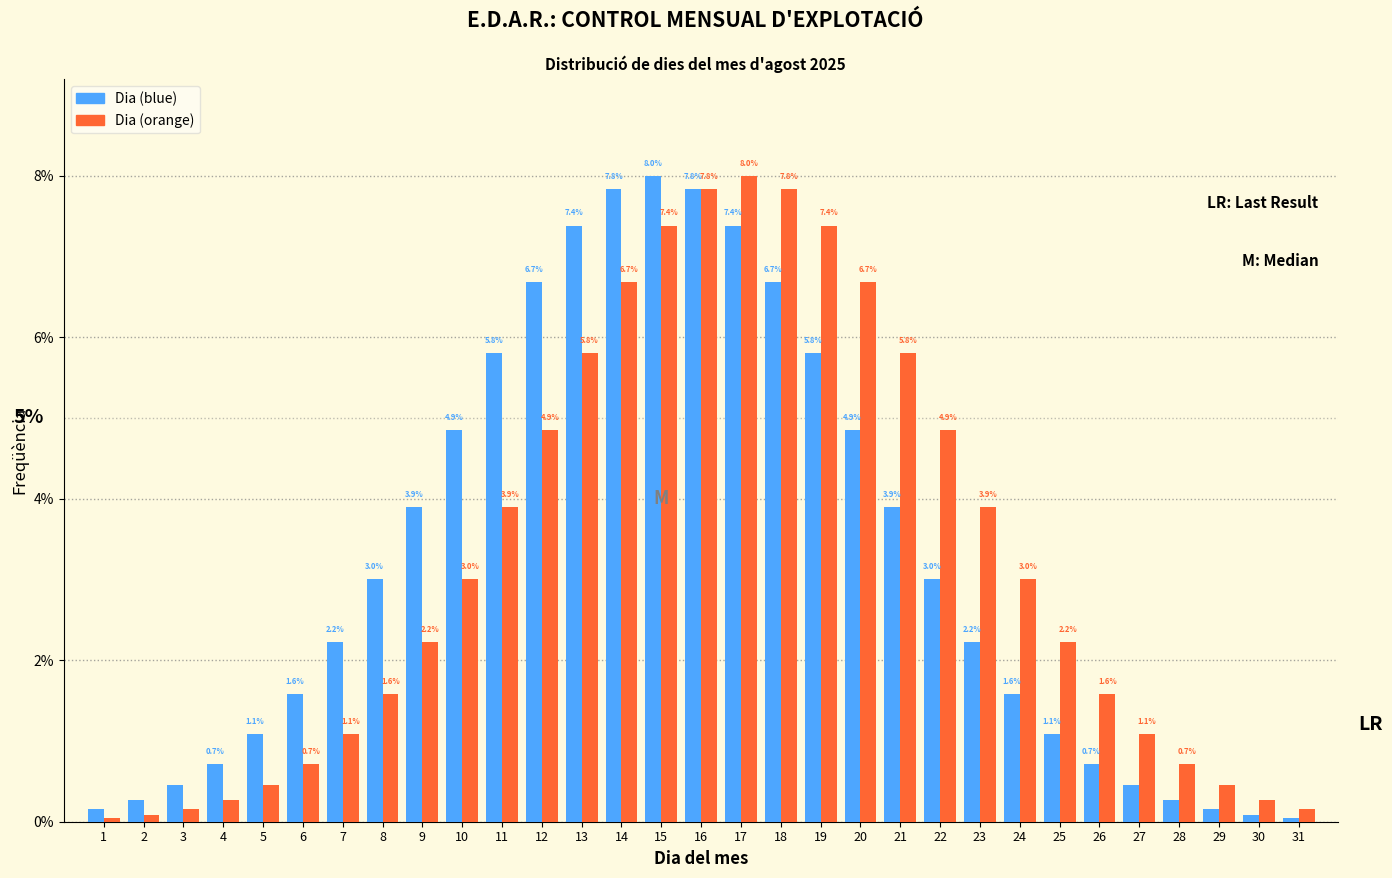

Rank the series at 4 from highest to lowest value.

Dia (blue), Dia (orange)